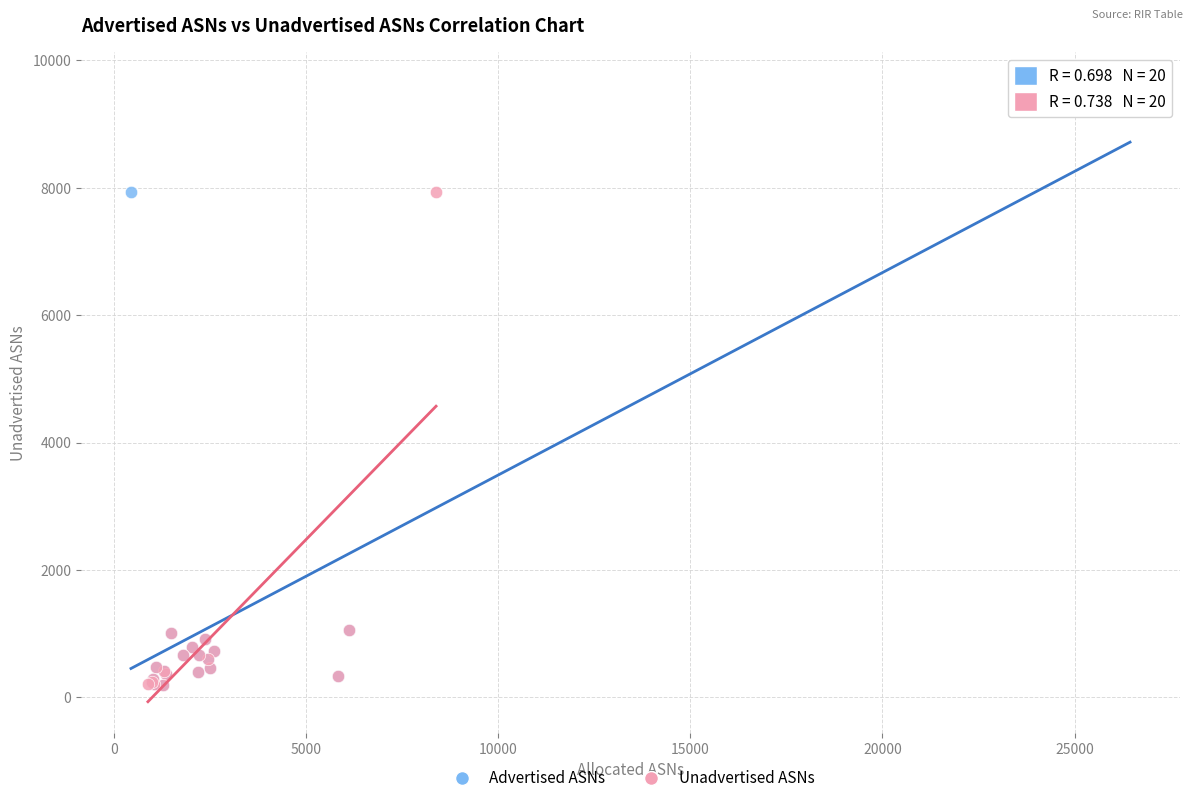

Which series has the widest spread of Y values?

Advertised ASNs